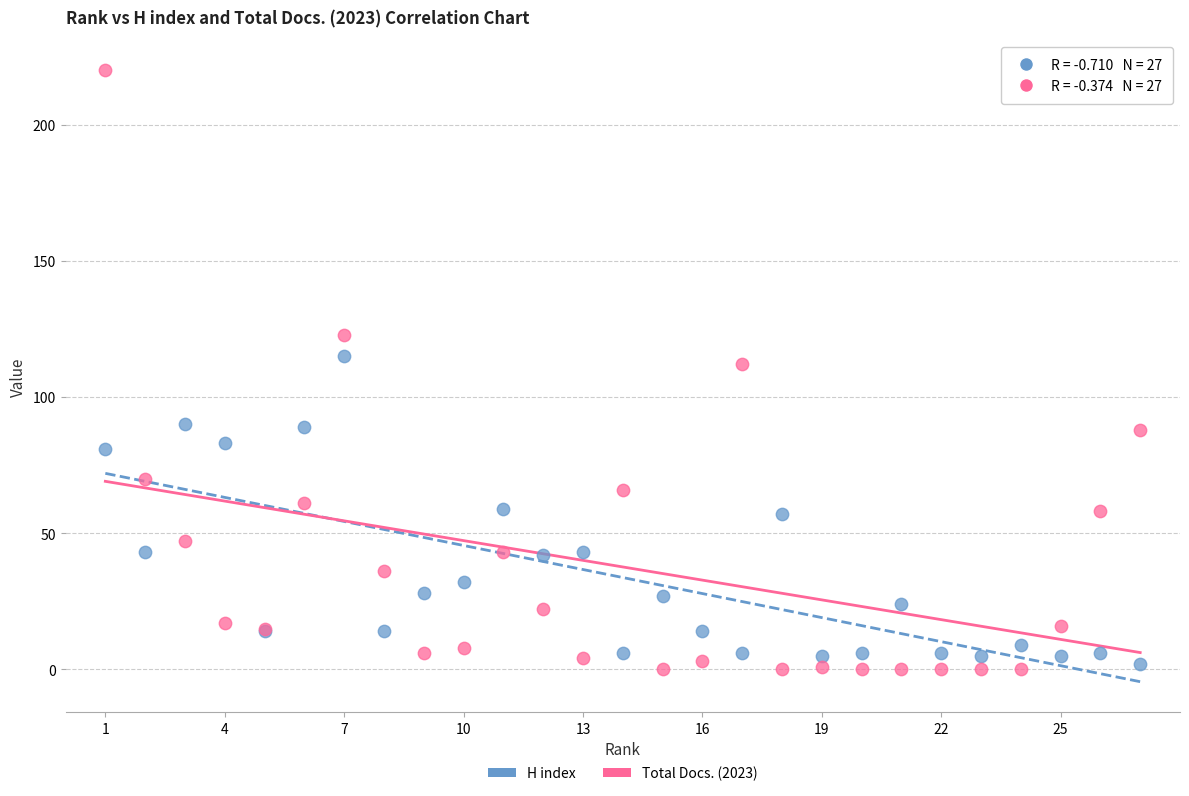

Which series contains the highest Y value?

Total Docs. (2023)